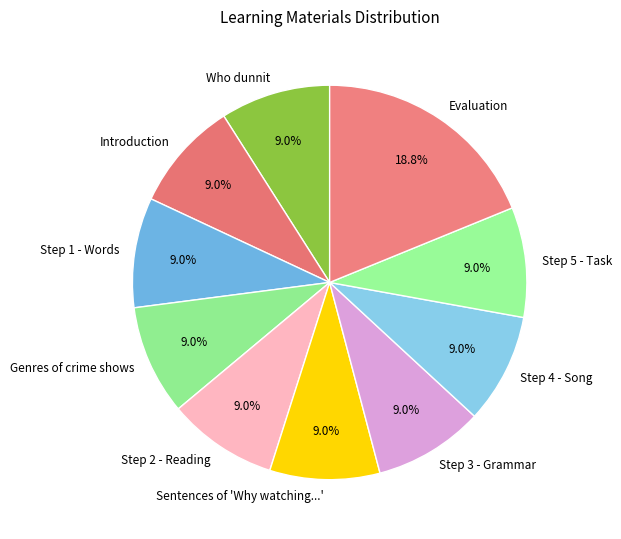

Count the number of slices in the pie.

10